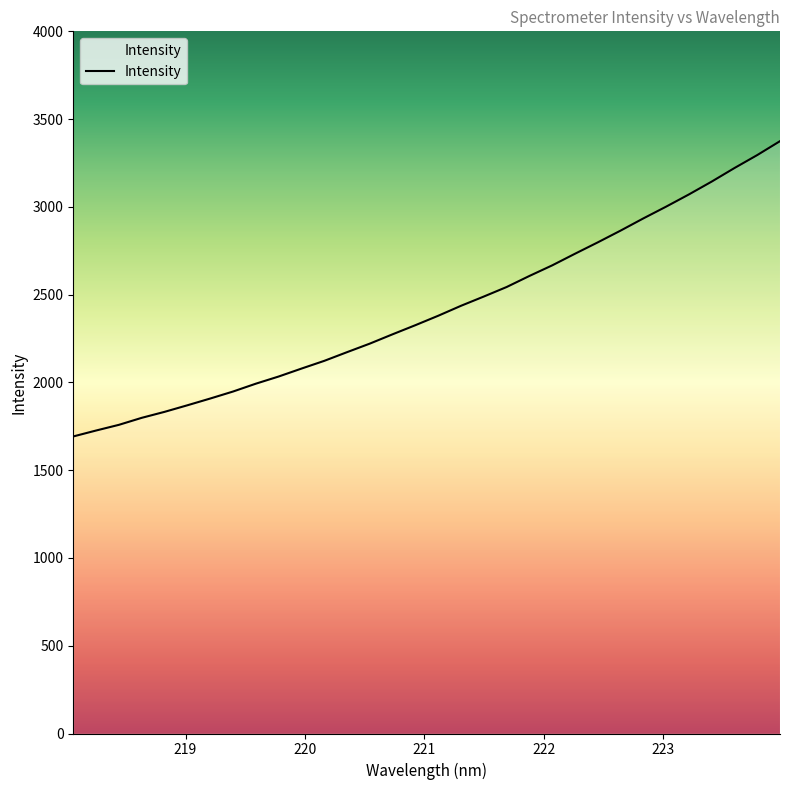

Does the chart have visible grid lines?

No